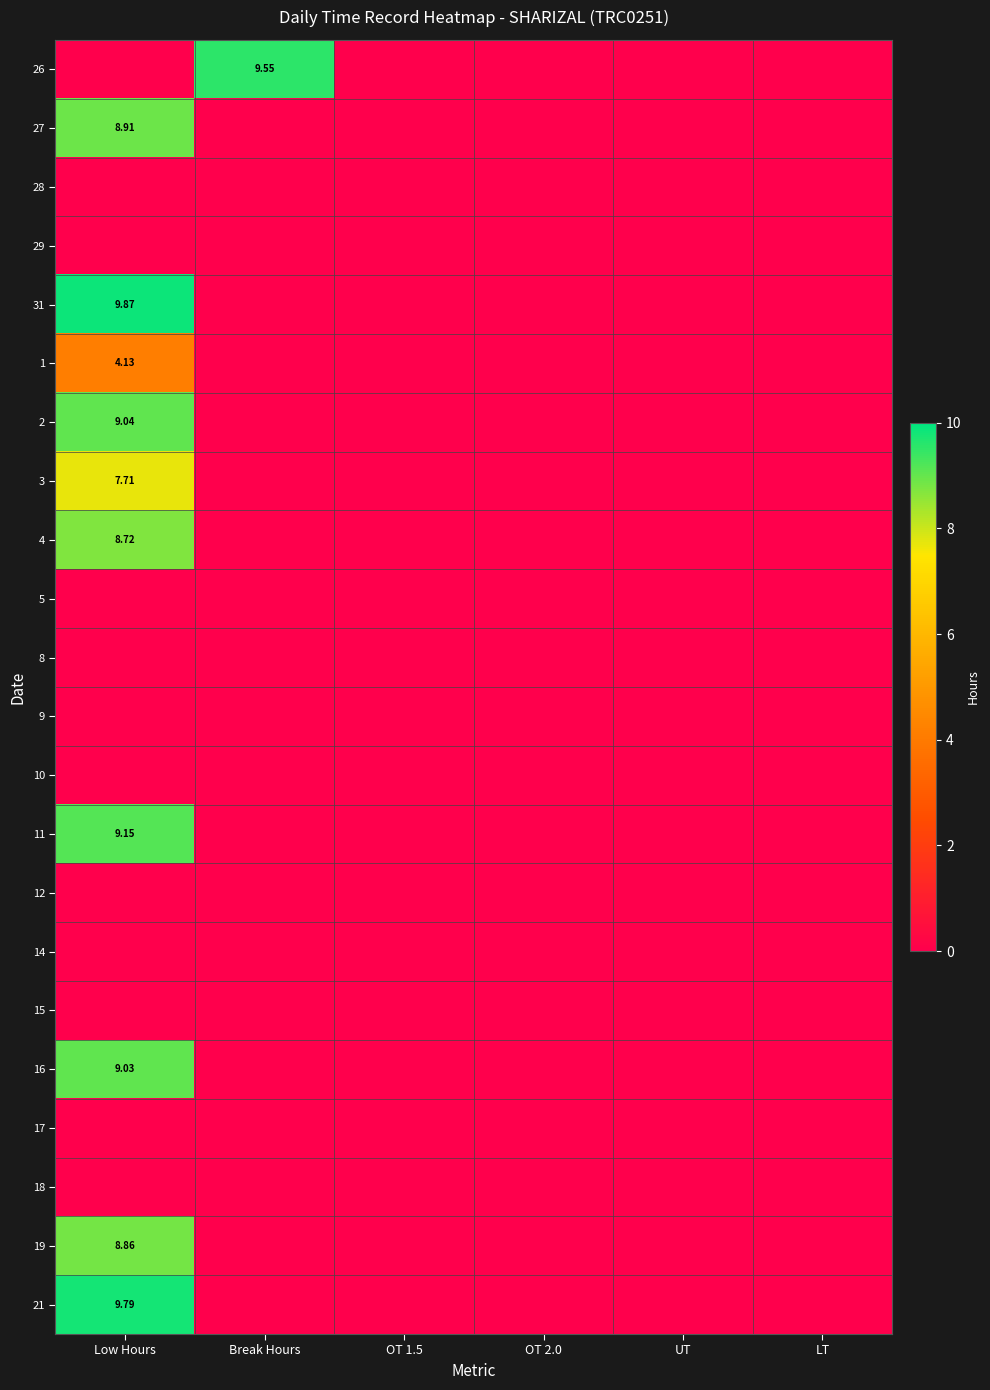

What is the maximum value for 19?

8.9